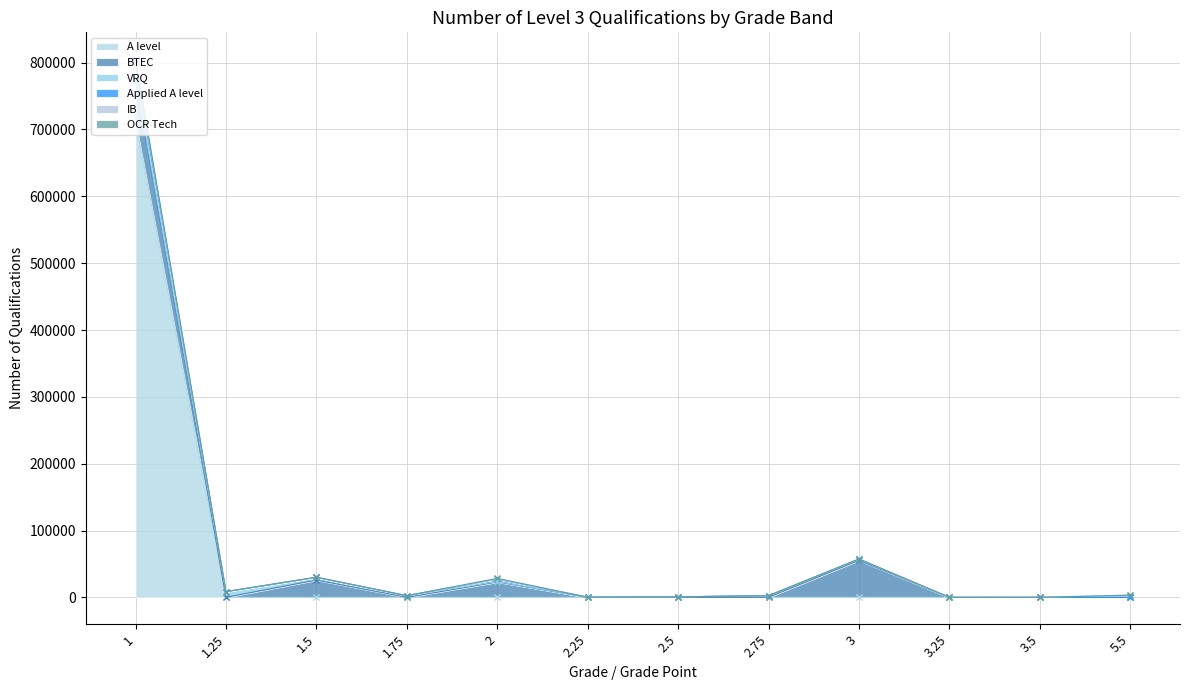

Read the value at BTEC, to the nearest 10.

312460